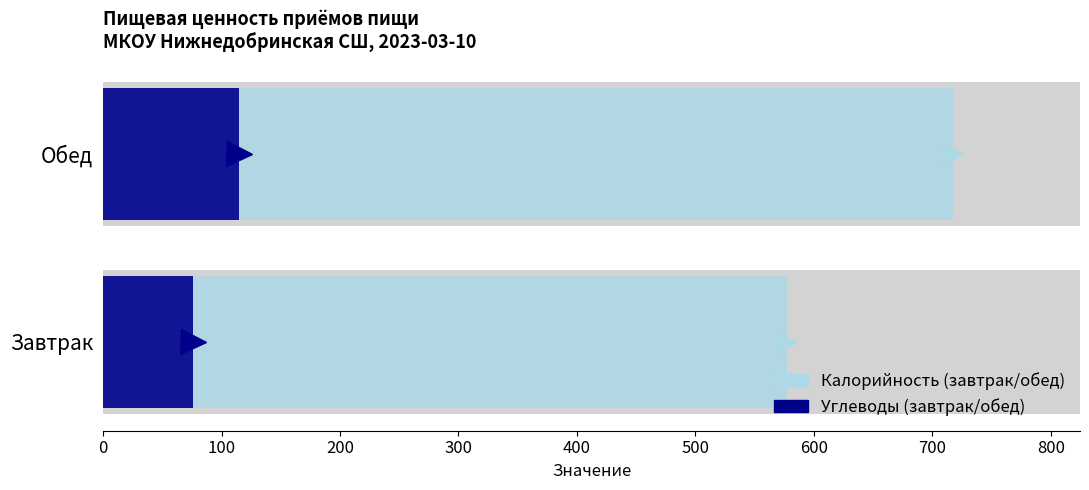

What is the highest value of the Углеводы series?

114.7